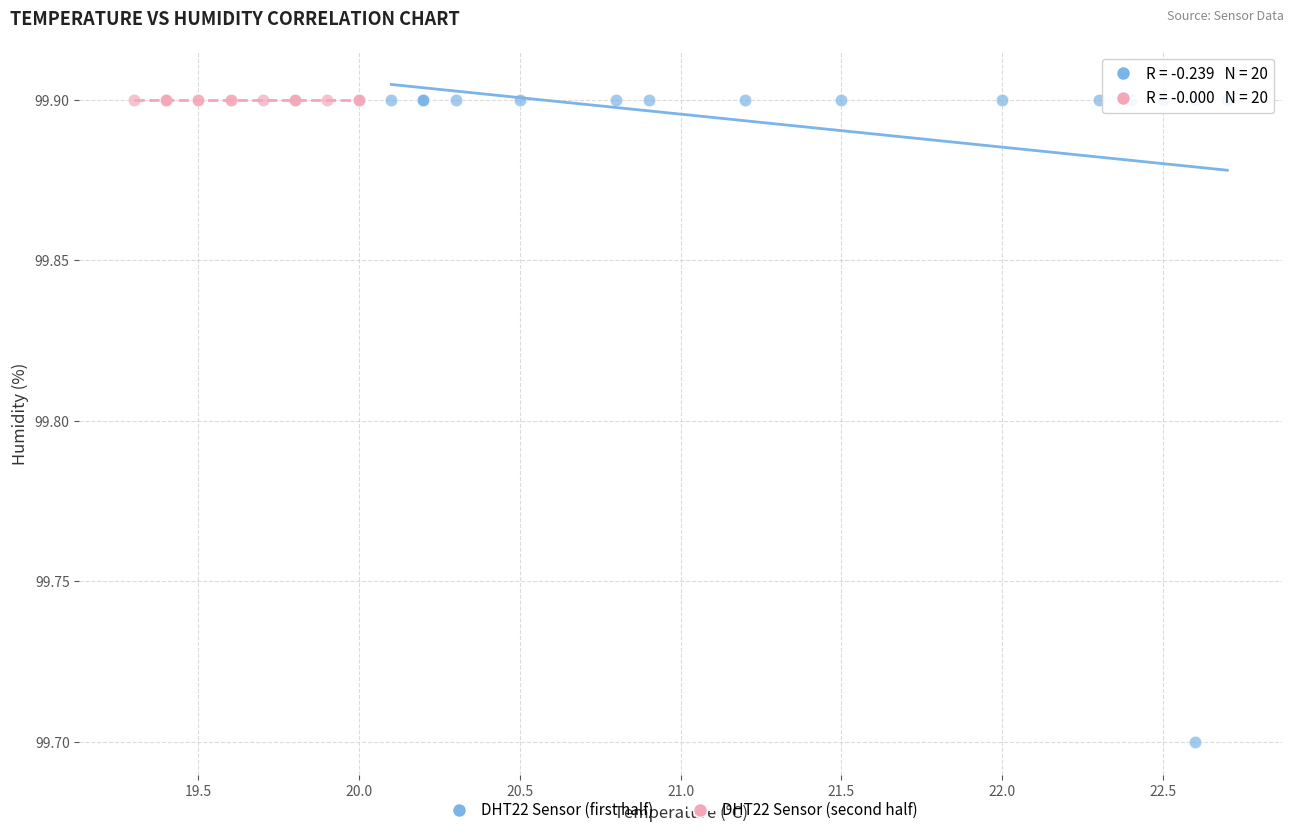

Which series contains the lowest Y value?

DHT22 Sensor (first half)